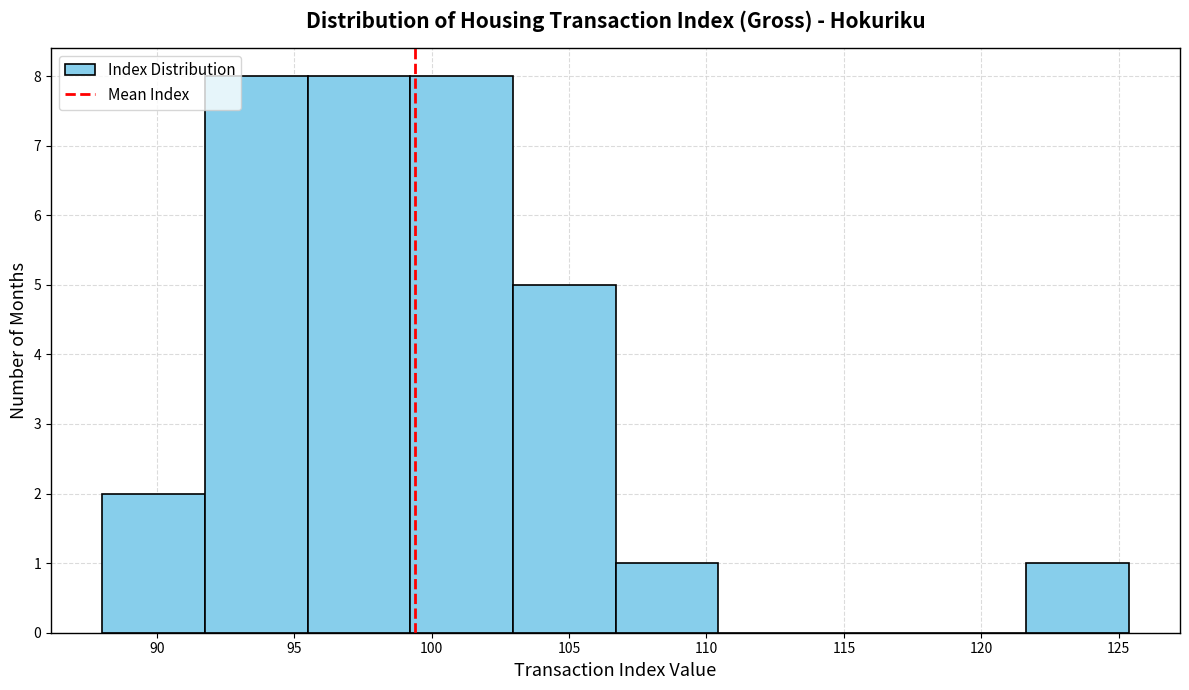

Reading left to right, list every bar in this chart as the range it spans on the x-axis followed by its height. Neither the bar edges nor the heights are printed on the chart, so give them approximately, as read against the axes.

88.0 to 91.5: 2
91.5 to 95.5: 8
95.5 to 99.0: 8
99.0 to 103.0: 8
103.0 to 106.5: 5
106.5 to 110.5: 1
110.5 to 114.0: 0
114.0 to 118.0: 0
118.0 to 121.5: 0
121.5 to 125.5: 1